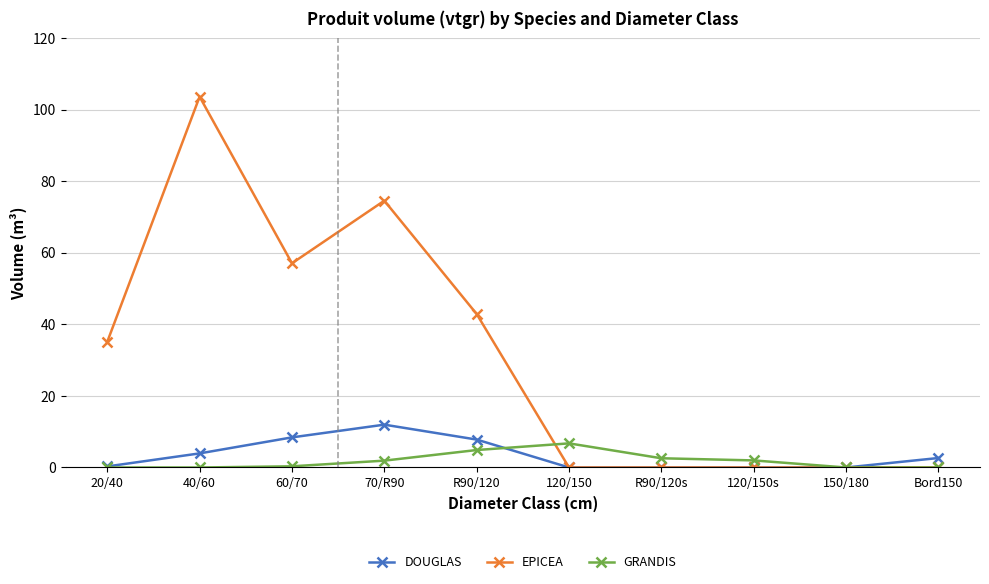

Which series has the largest total across all categories?

EPICEA